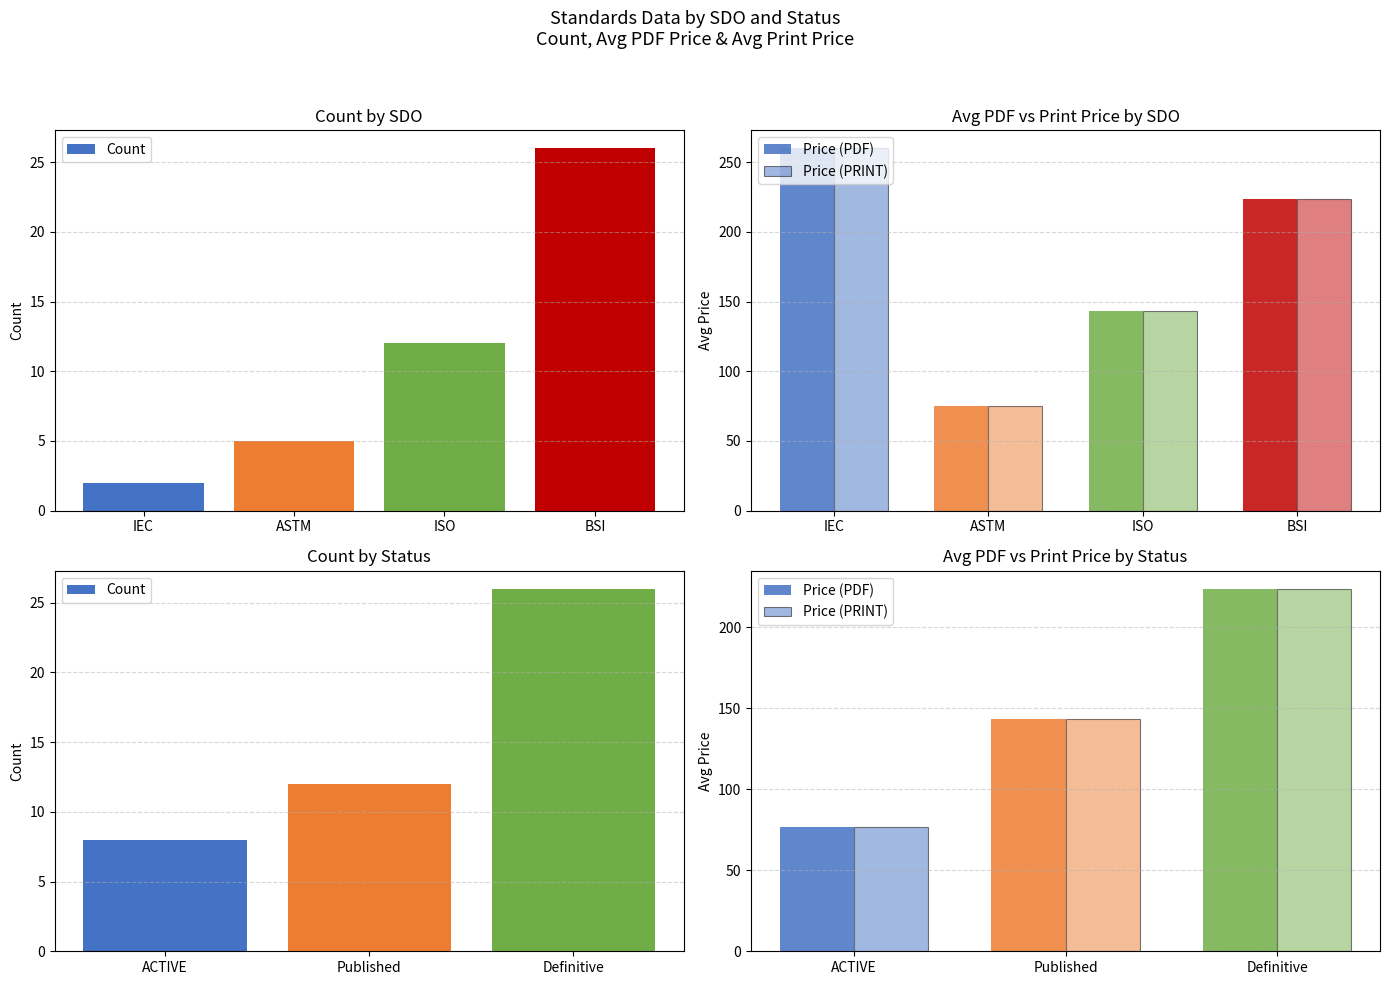

Which series has the largest range (max minus min)?

Price (PDF)